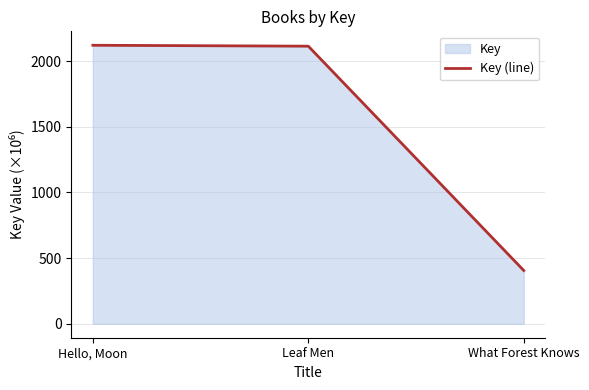

Rank the categories by value from lowest to highest.

What Forest Knows, Leaf Men, Hello, Moon